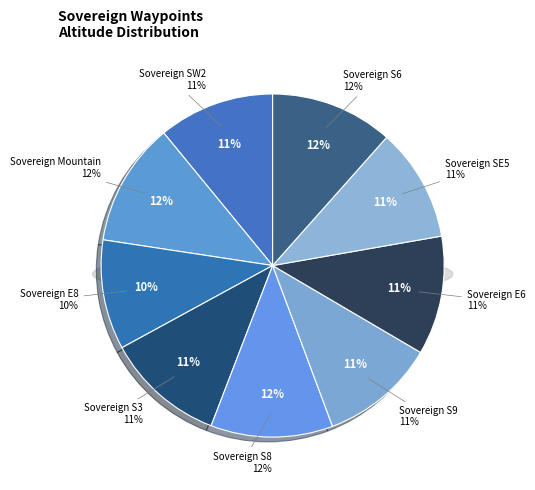

What percentage do Sovereign S8 and Sovereign S3 together represent?

22.7%